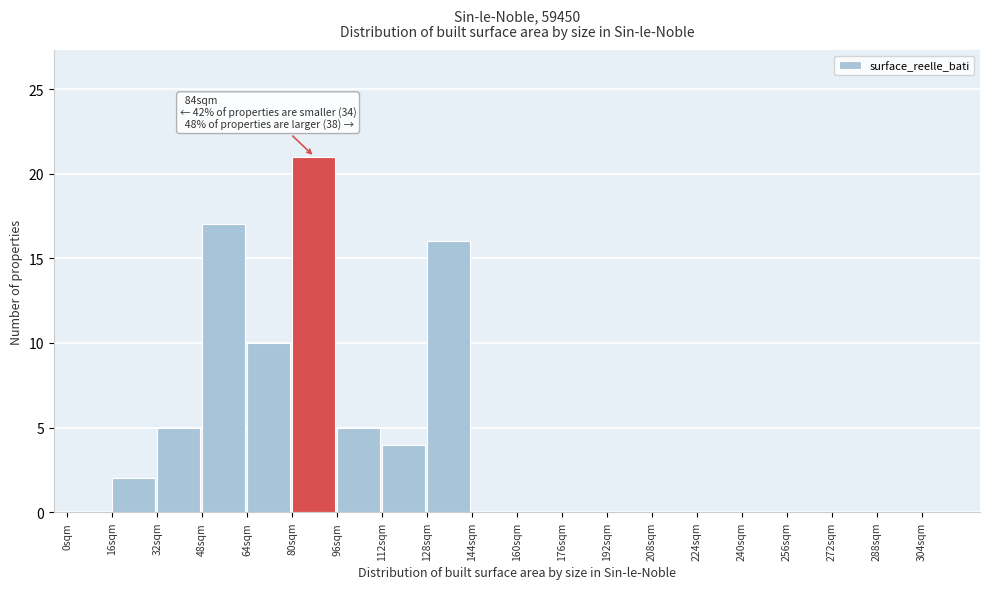

Which range on the x-axis has the tallest bar?

80 to 96